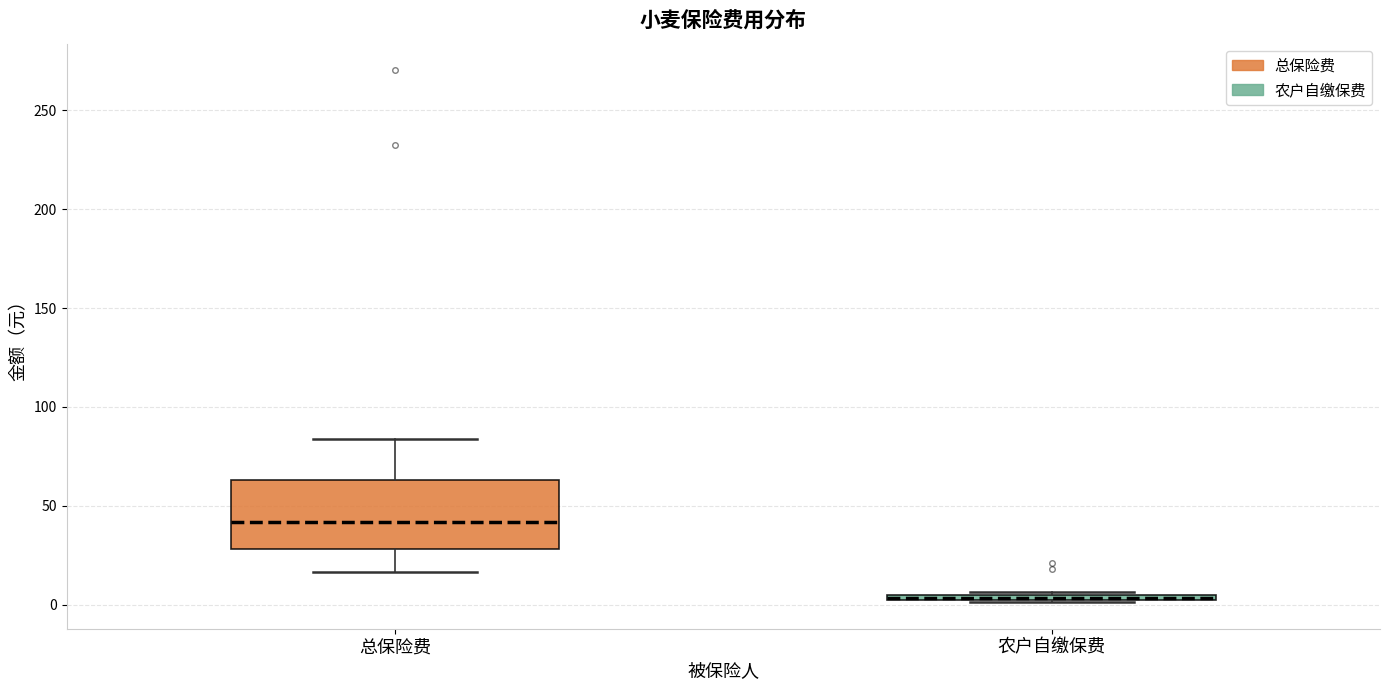

Where does the lower whisker of the box for 总保险费 end on the y-axis? The values are not printed on the chart, so give them approximately, as read against the axis.

15